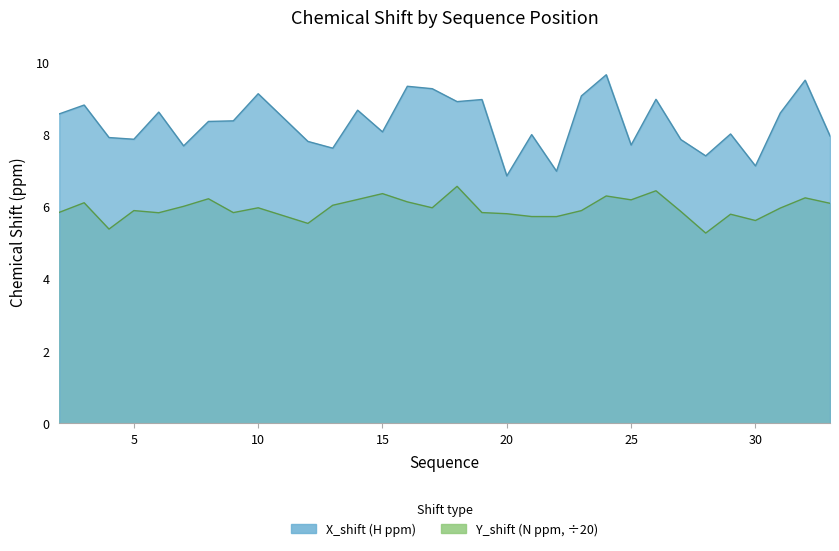

What is the sum of the Y_shift values at 7 and 18?

12.6